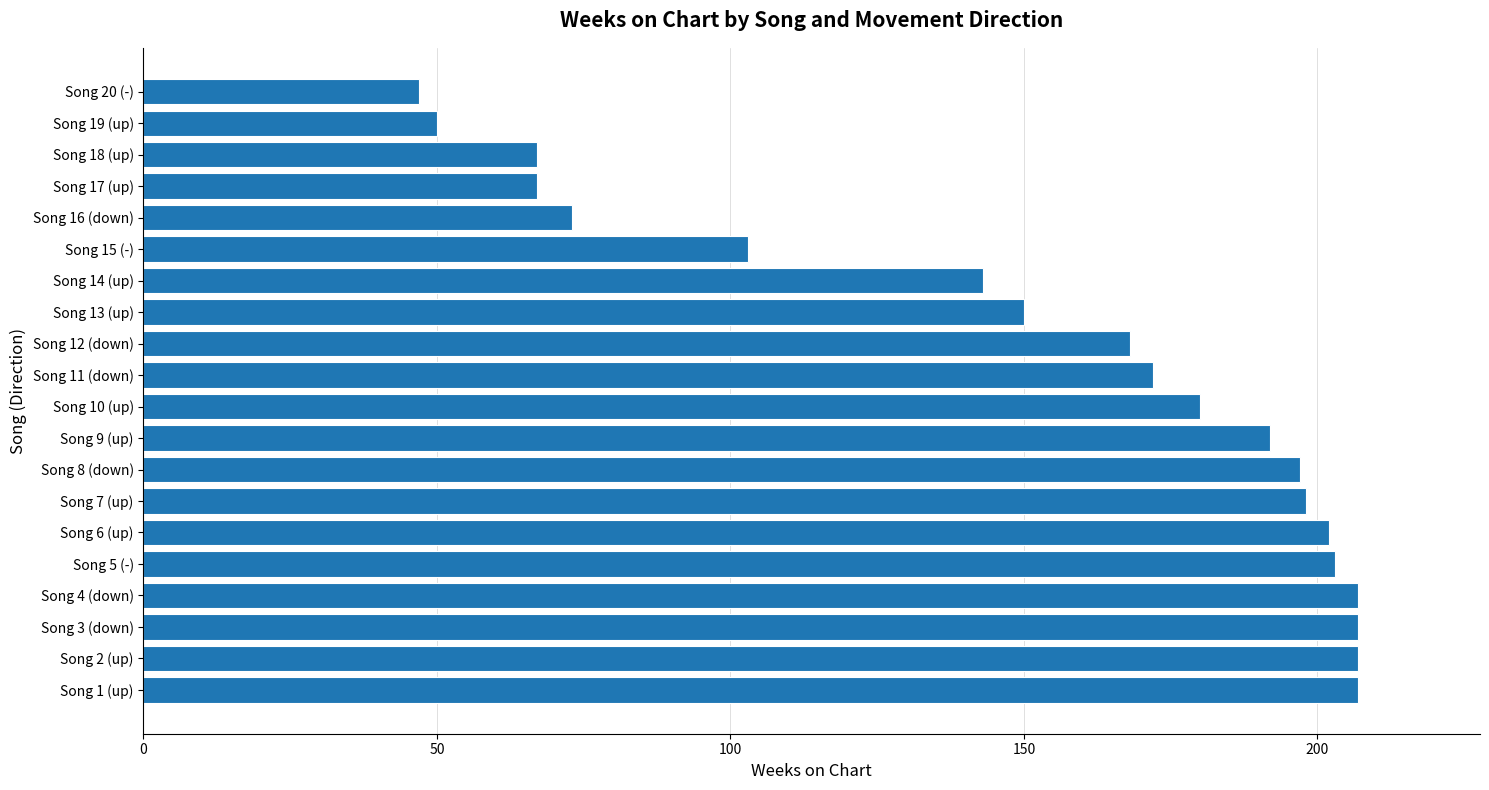

What is the greatest value displayed?

207